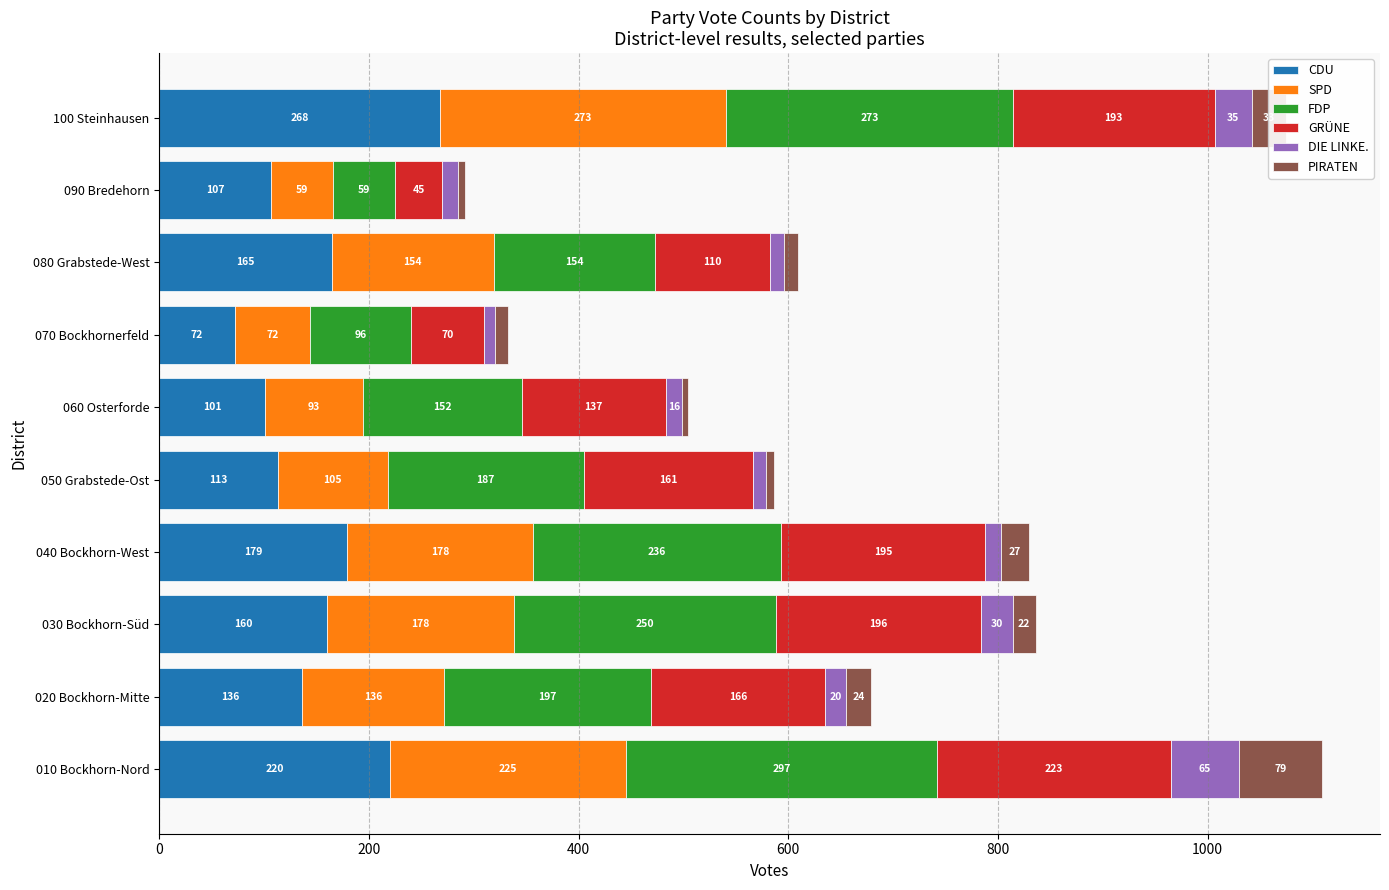

The value of CDU at 020 Bockhorn-Mitte is 74. True or false?

False